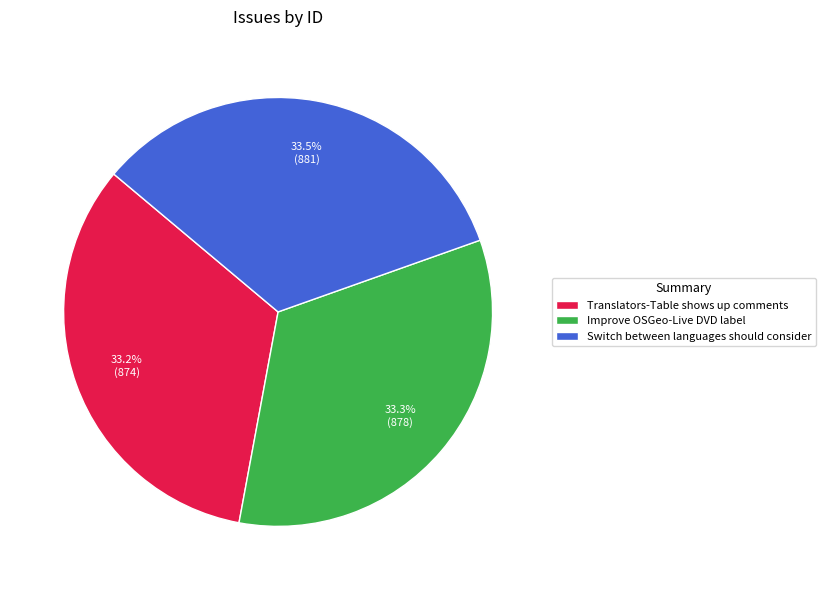

What is the ratio of the value at Improve OSGeo-Live DVD label to the value at Switch between languages should consider?

1.0